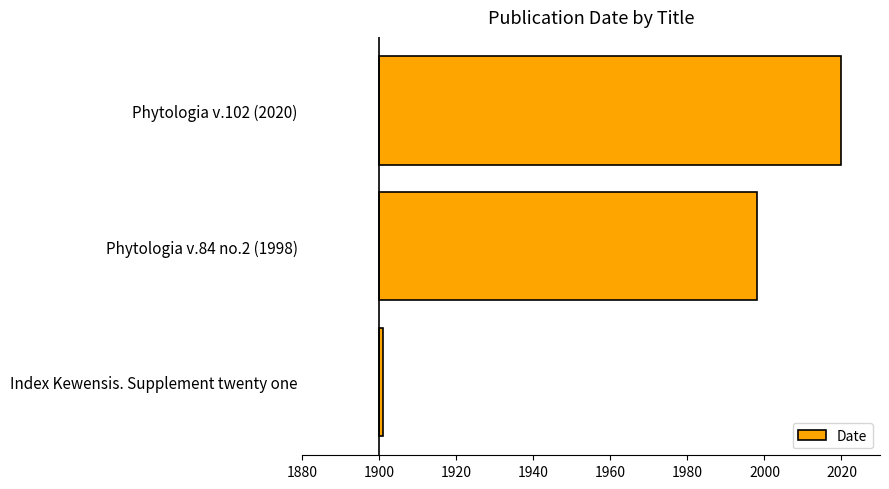

True or false: the data shows 98 at Phytologia v.84 no.2 (1998).

True